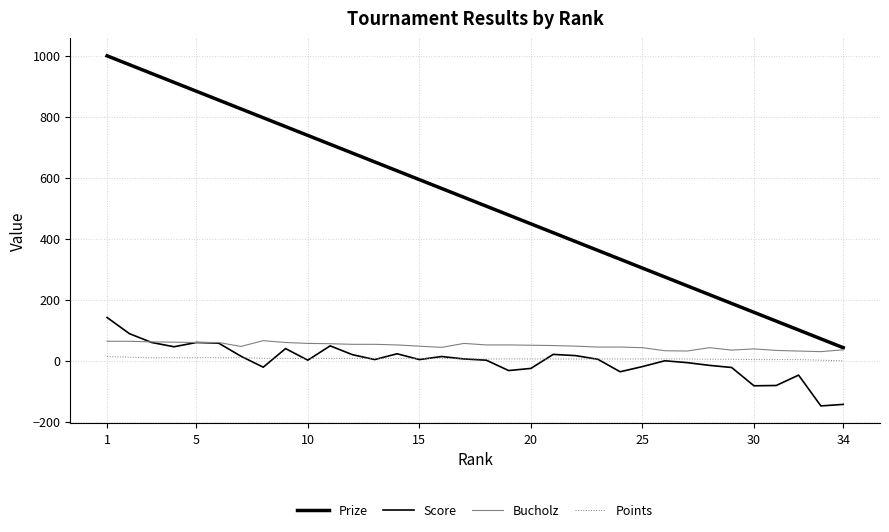

Does the chart have visible grid lines?

Yes